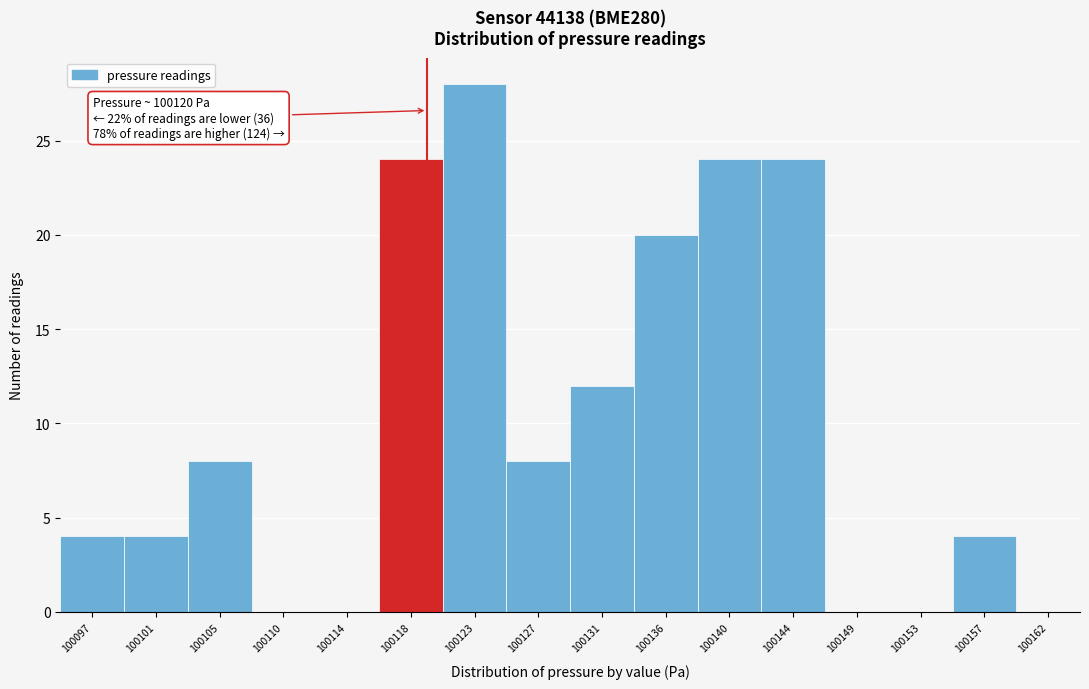

Reading left to right, what are all the values shown in this chart?

100097=4	100101=4	100105=8	100110=0	100114=0	100118=24	100123=28	100127=8	100131=12	100136=20	100140=24	100144=24	100149=0	100153=0	100157=4	100162=0